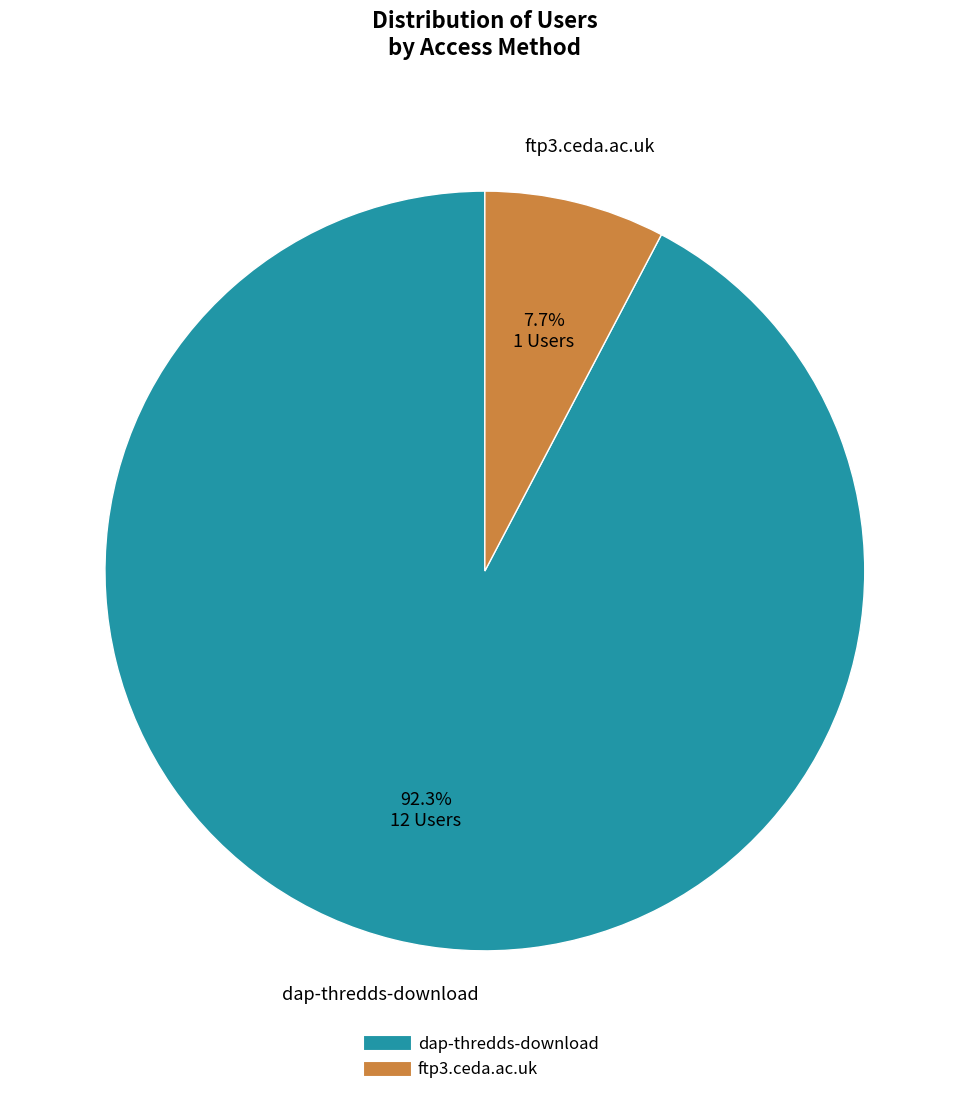

How many slices are in this pie chart?

2